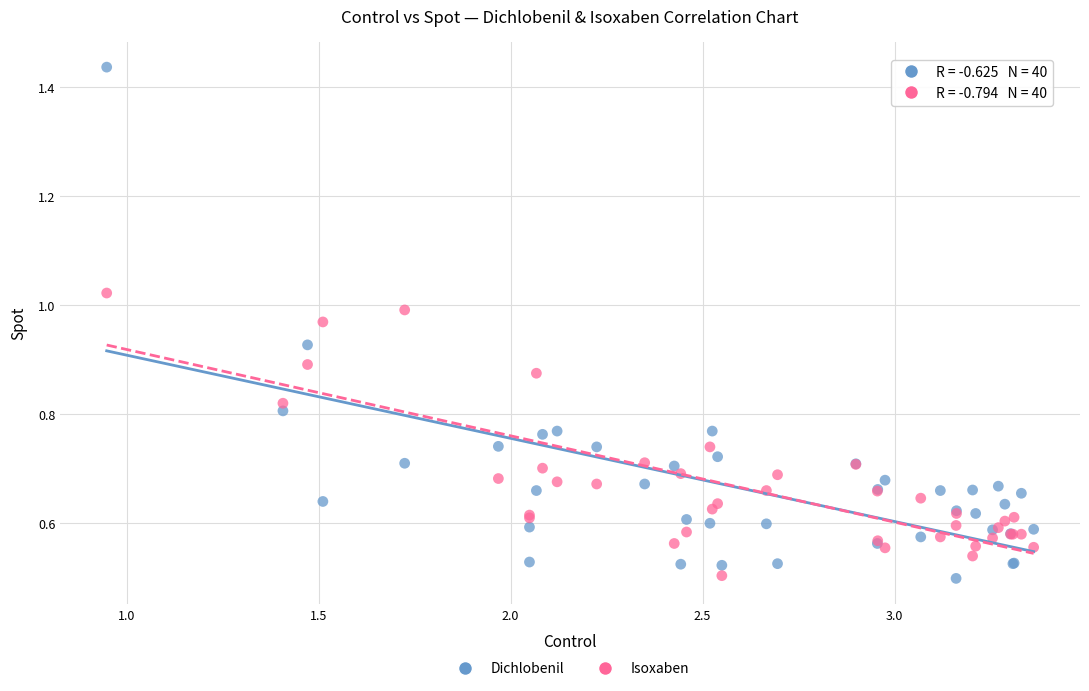

What are all the series names shown in the legend?

Dichlobenil, Isoxaben